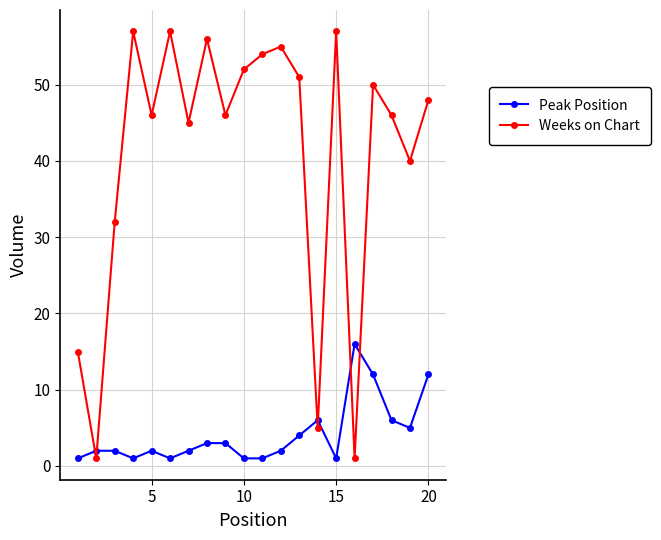

Rank the series by their maximum value, from highest to lowest.

Weeks on Chart, Peak Position